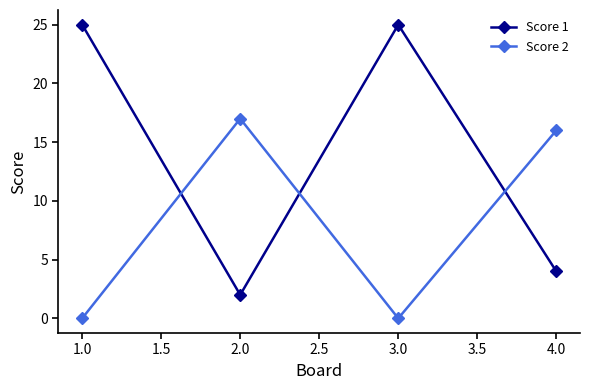

How many interior local peaks does the Score 2 series have?

1